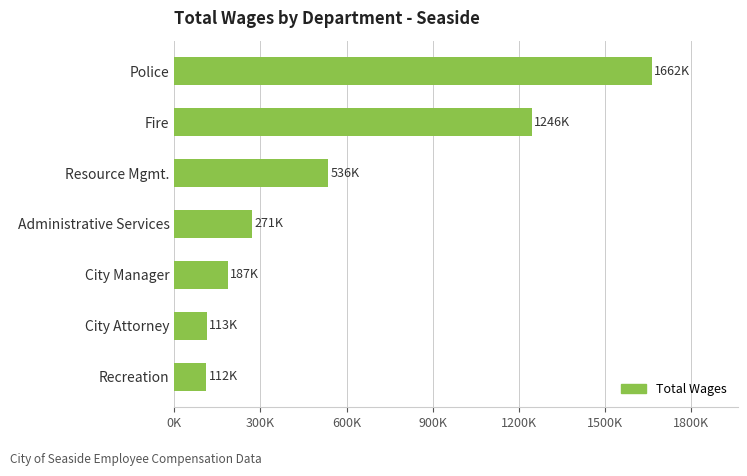

How many data points does each series have?

7